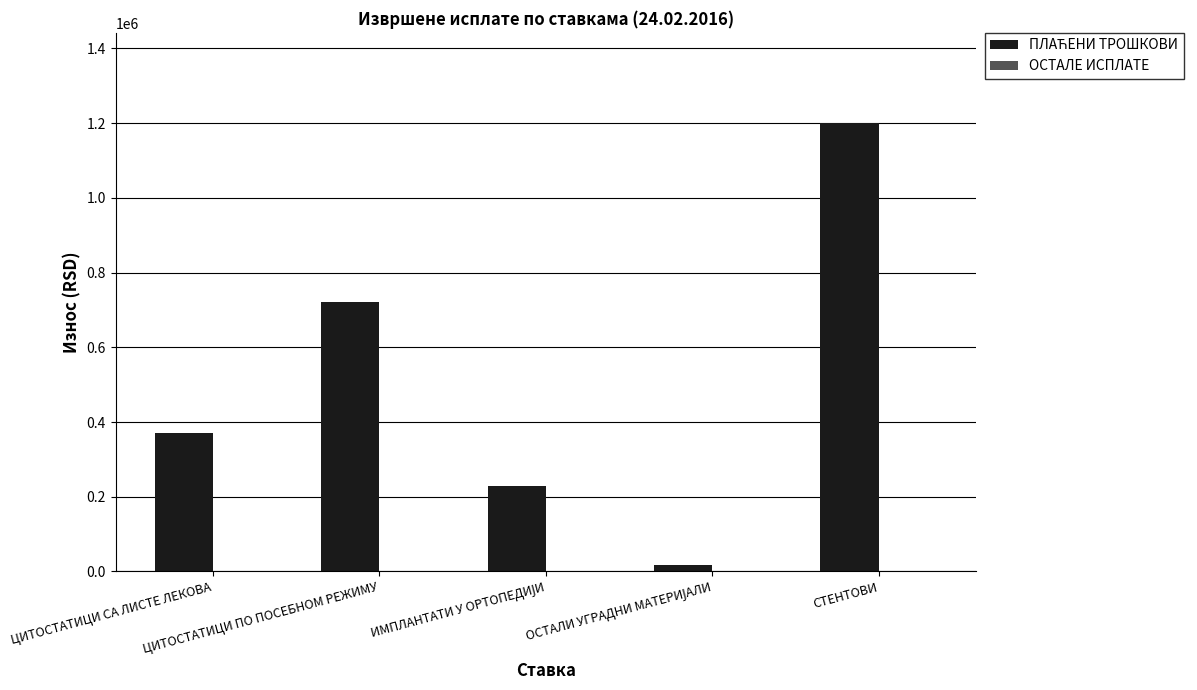

What is the value of the 2nd bar from the left?

720624.5